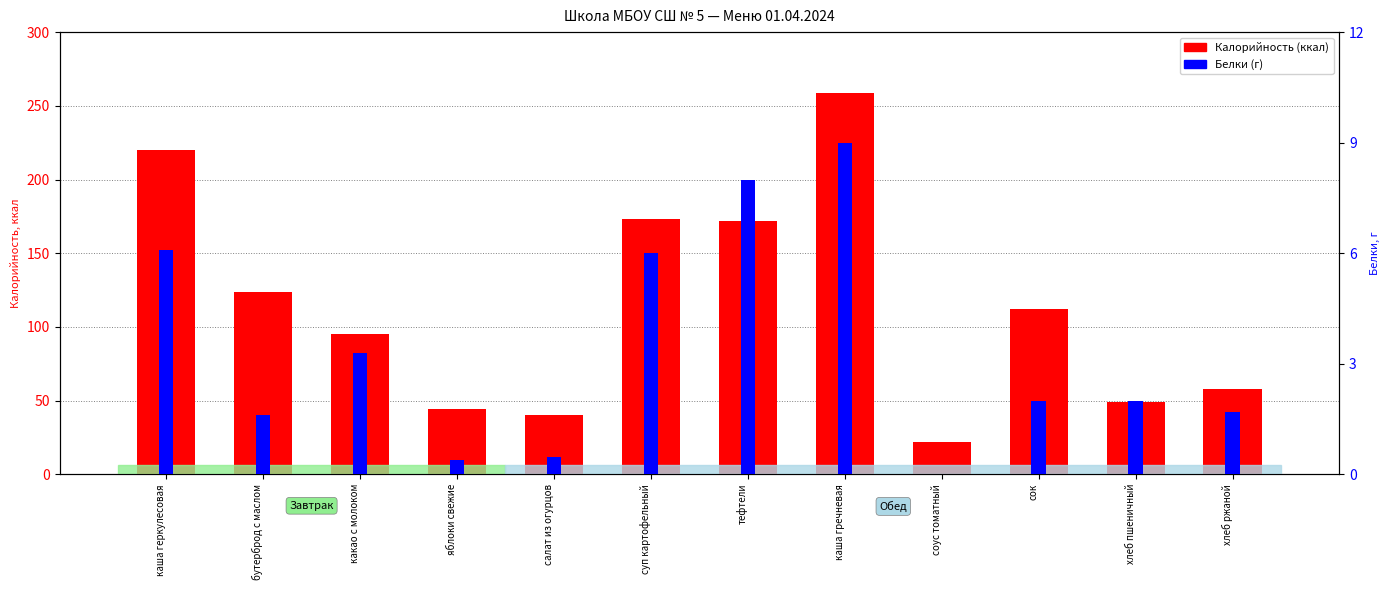

Which series has the largest range (max minus min)?

Калорийность